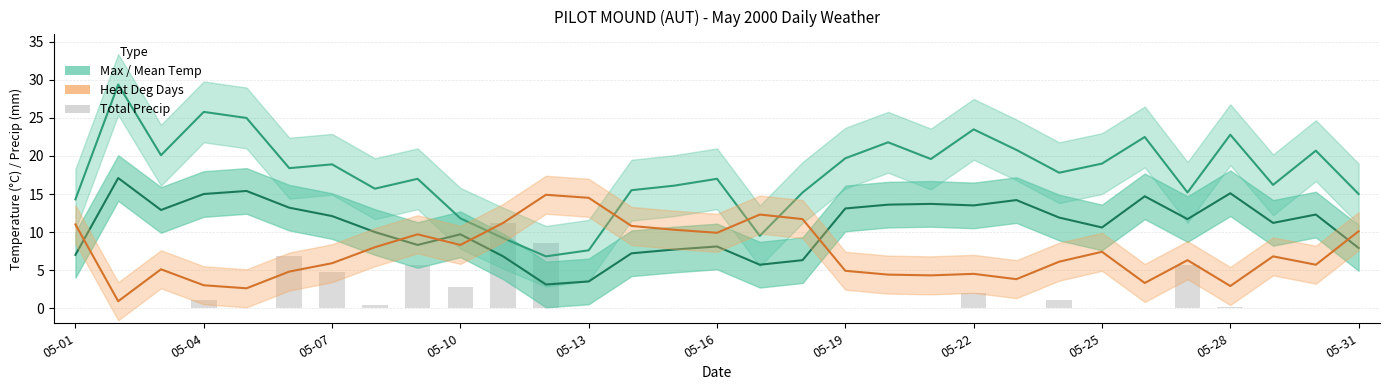

What is the total value across all series at 05-13?

25.6